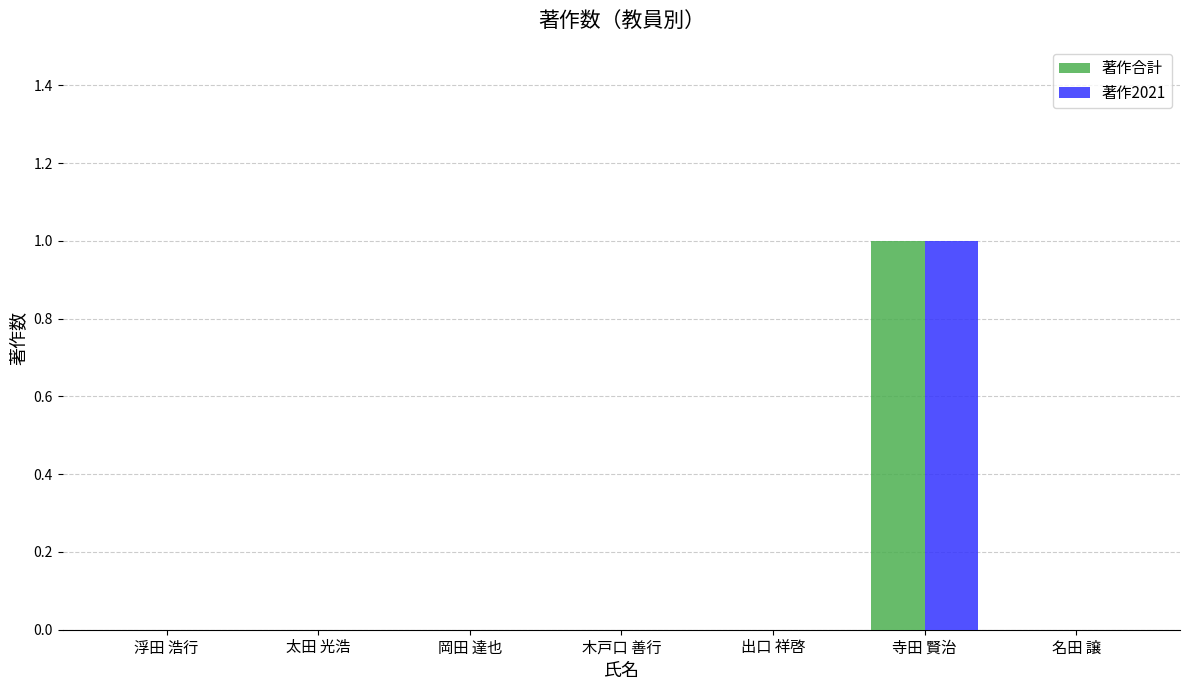

At which category is the sum across all series the highest?

寺田 賢治